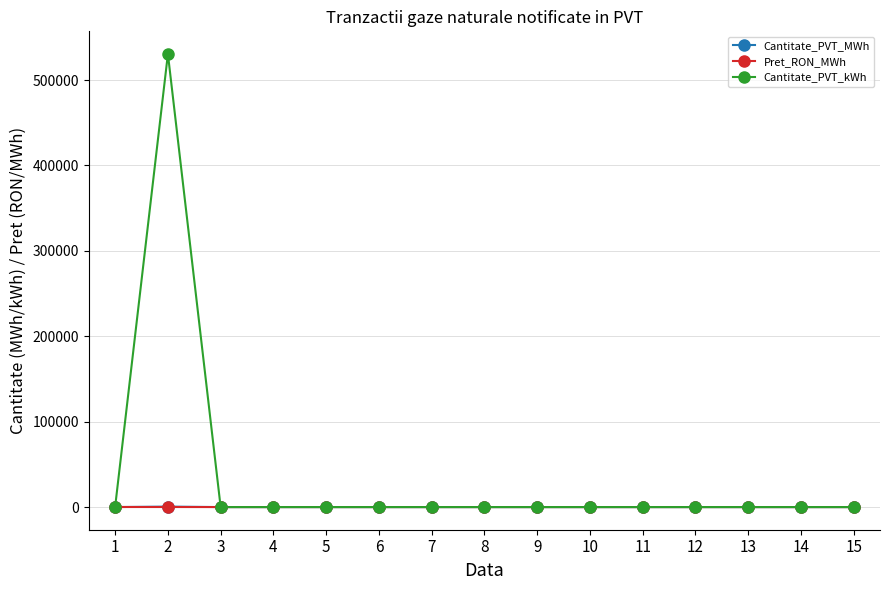

Which series has the largest total across all categories?

Cantitate_PVT_kWh